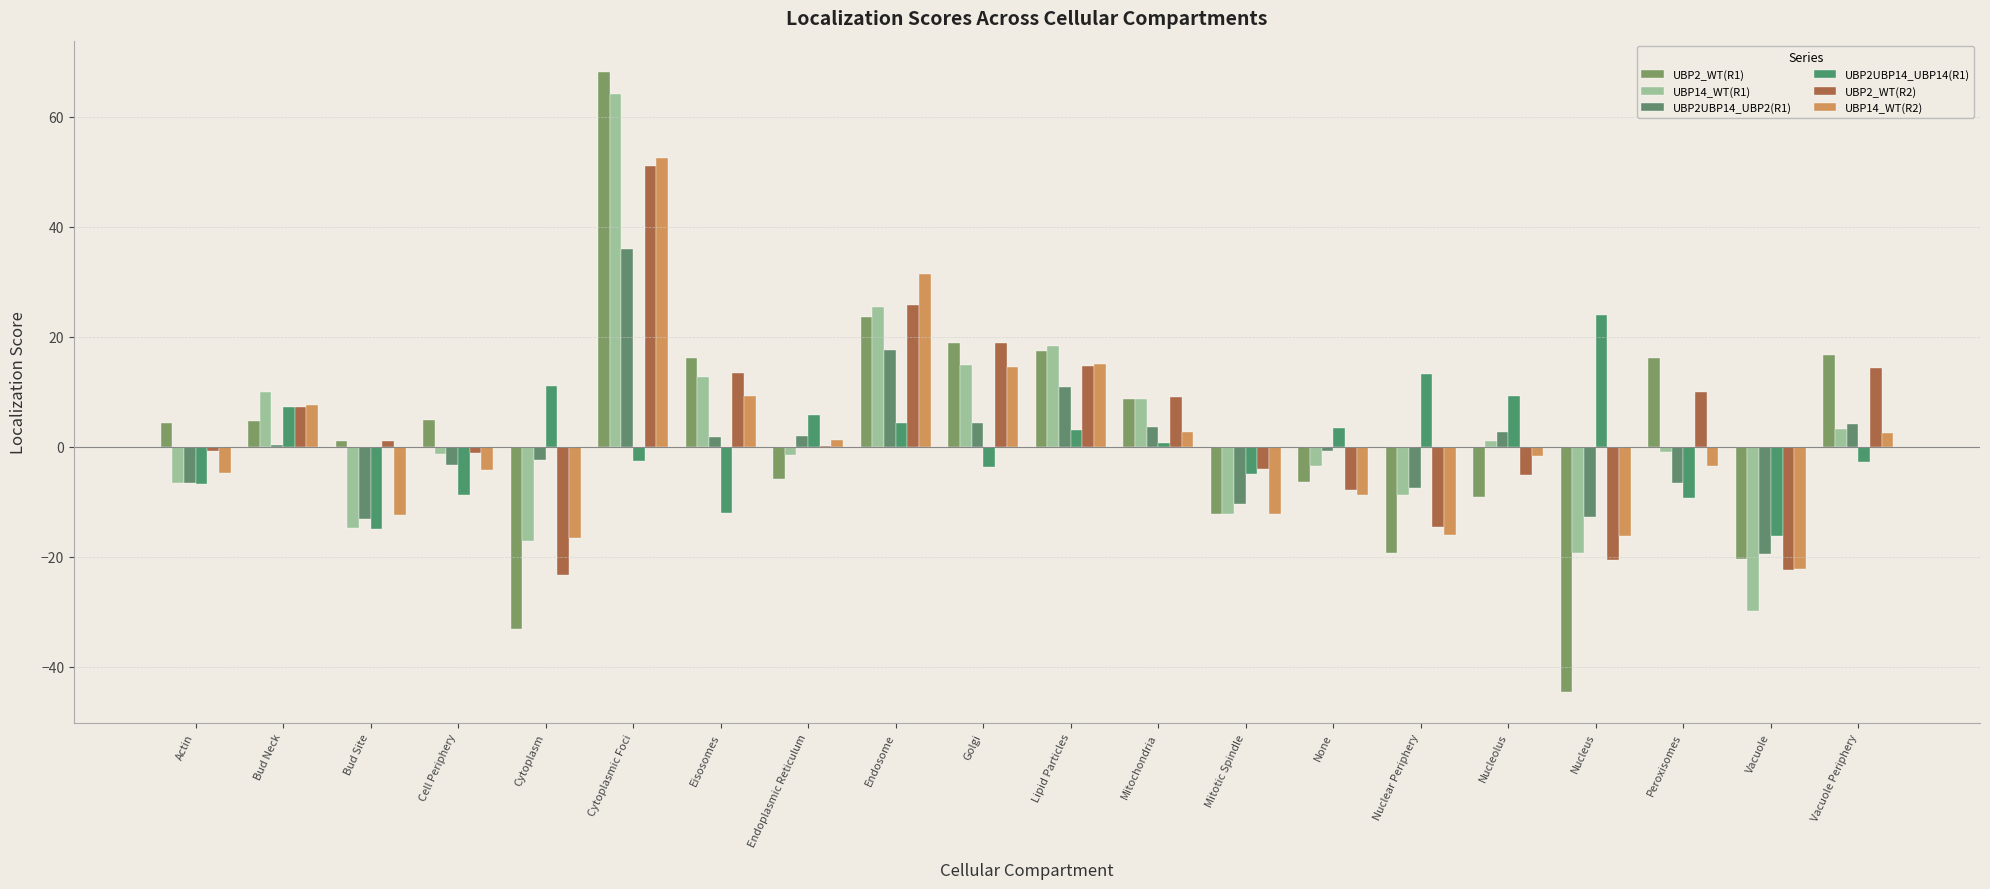

What position from the left is Vacuole?

19